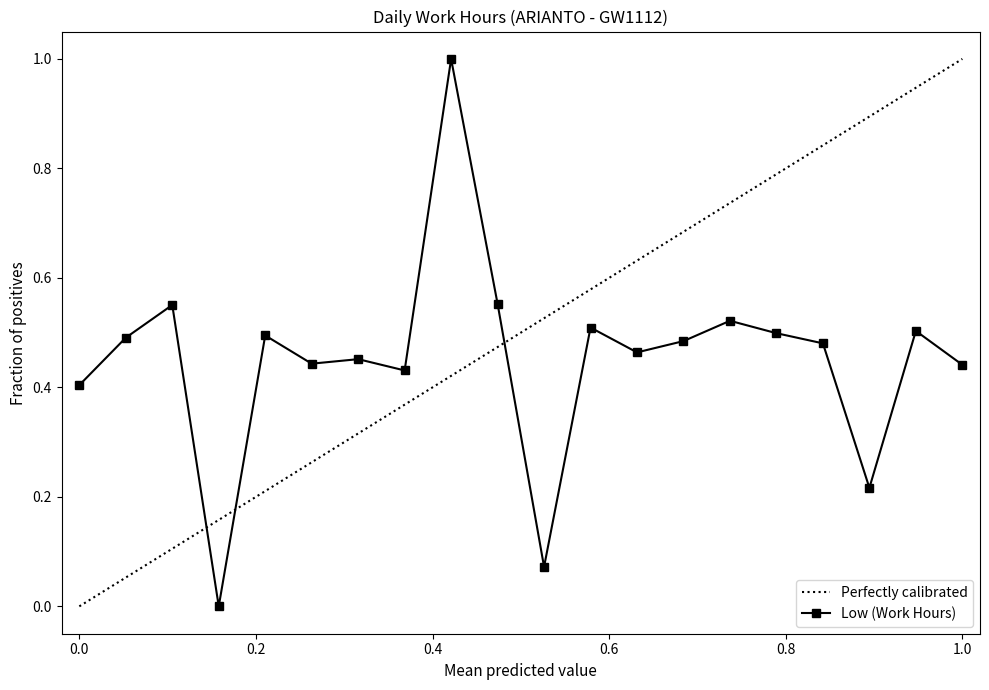

Is this an area chart (filled region under the line)?

No